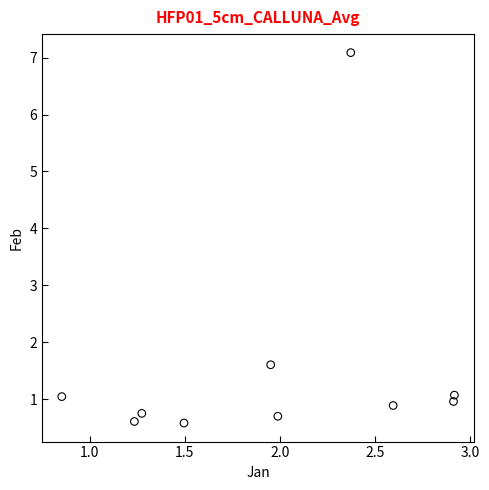

What is the range of X values (max minus min)?

2.1